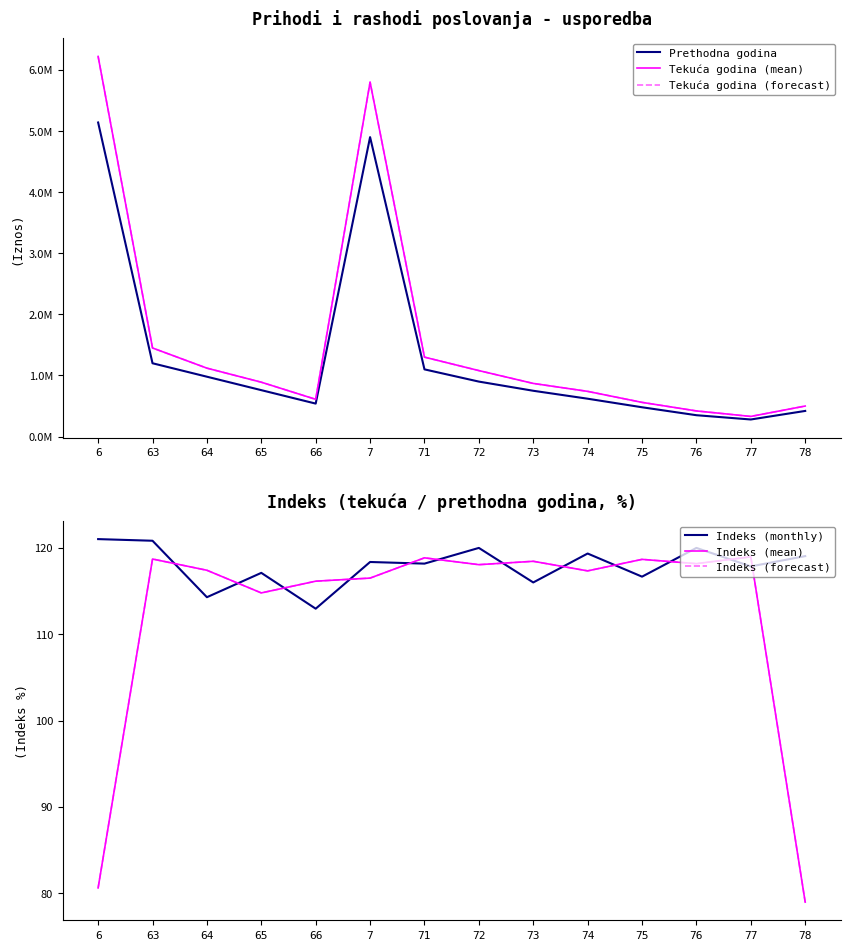

Is the value of Indeks (forecast) at 73 greater than the value of Indeks (mean) at 65?

Yes